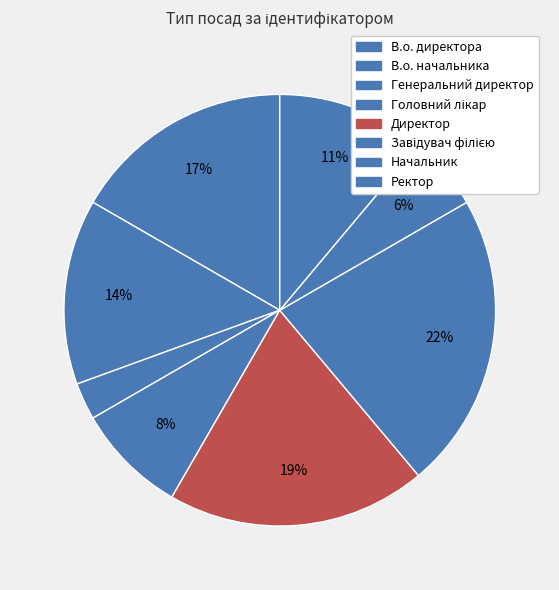

What is the ratio of the value at Головний лікар to the value at Завідувач філією?

0.4